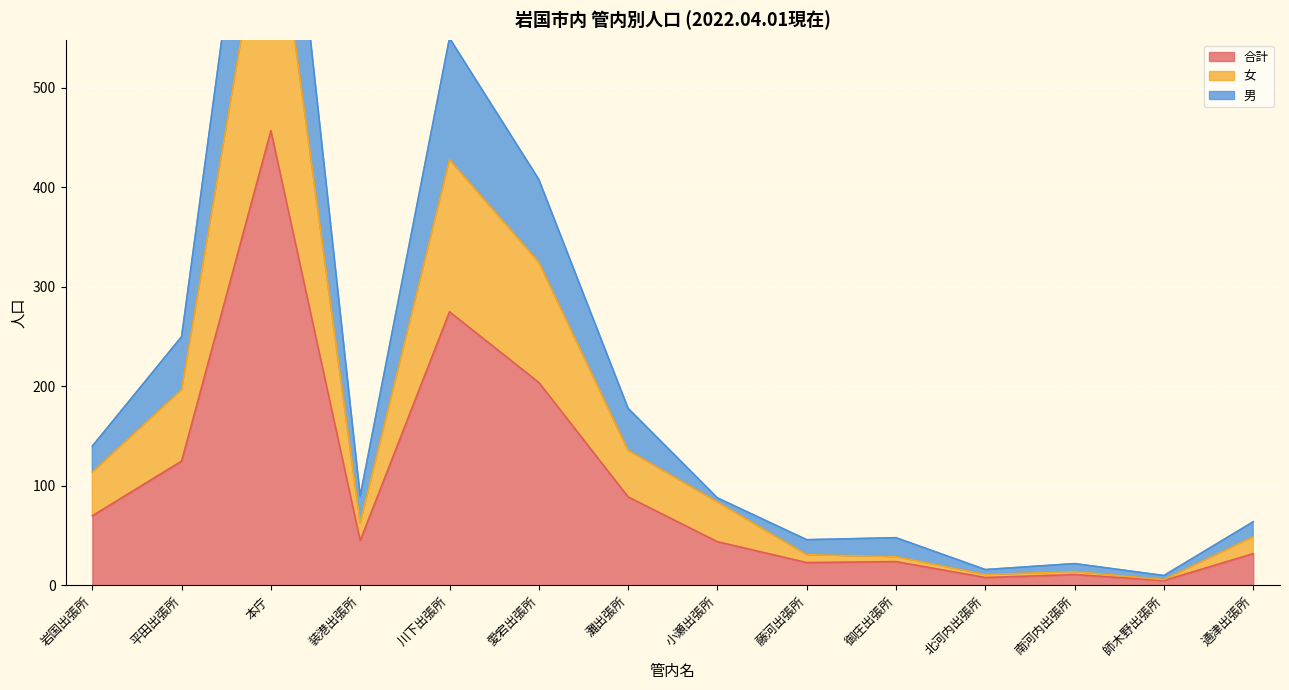

Between 平田出張所 and 御庄出張所, which is larger?

平田出張所